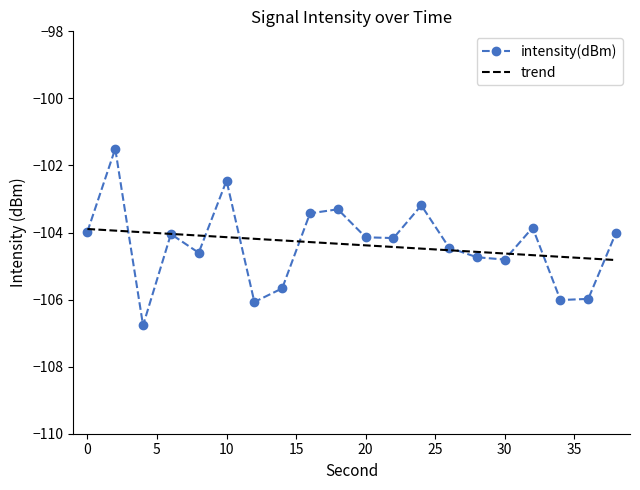

How many points are lower than both their immediate neighbors (excluding endpoints)?

6